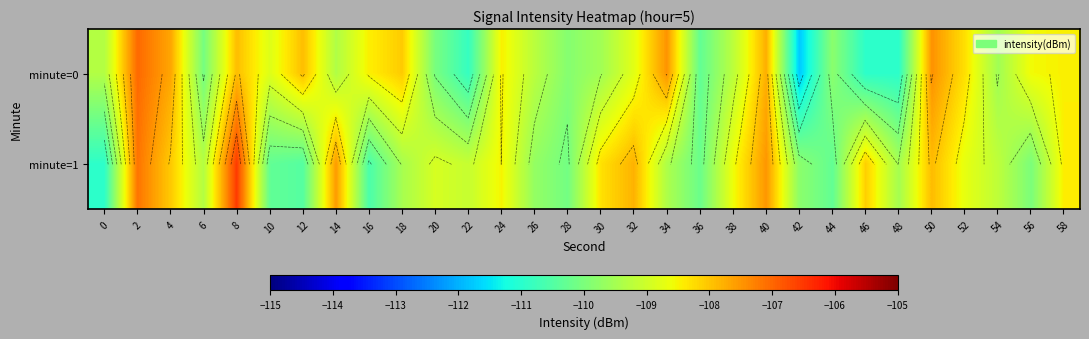

How many distinct data groups are displayed?

2